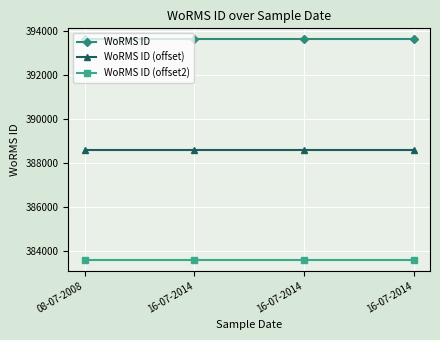

Which series has the widest spread of values?

WoRMS ID